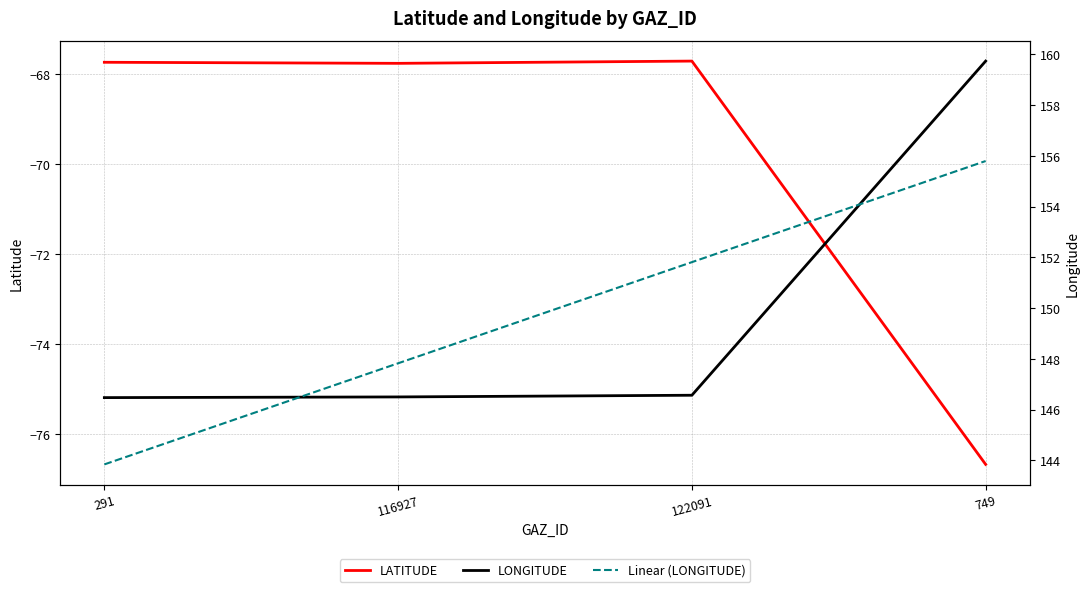

What is the sum of the LONGITUDE values at 116927 and 749?

306.2